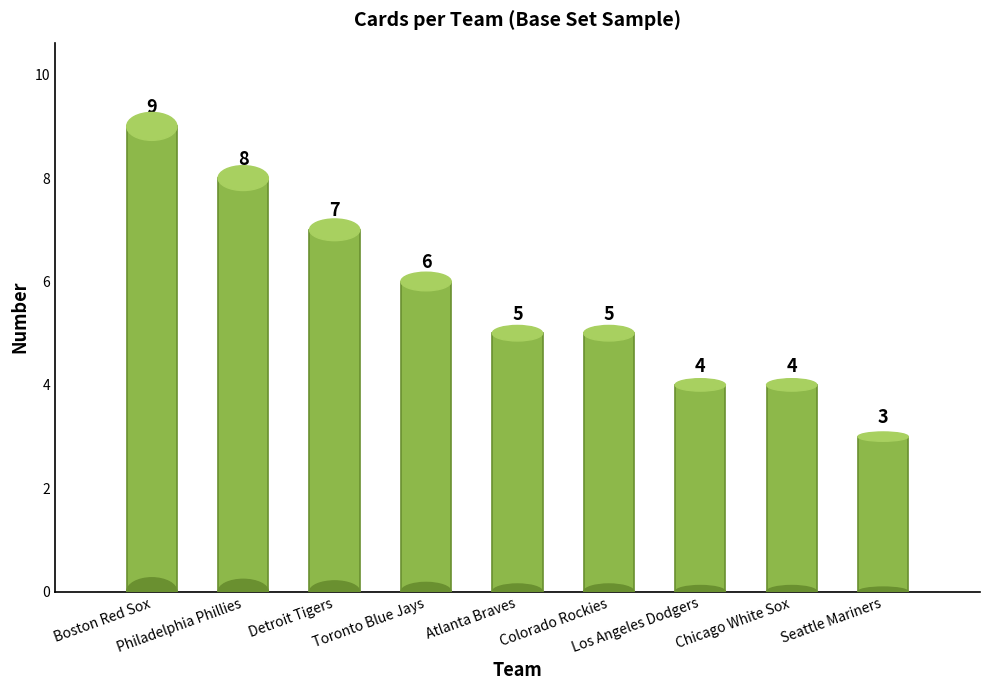

How many data points does each series have?

9